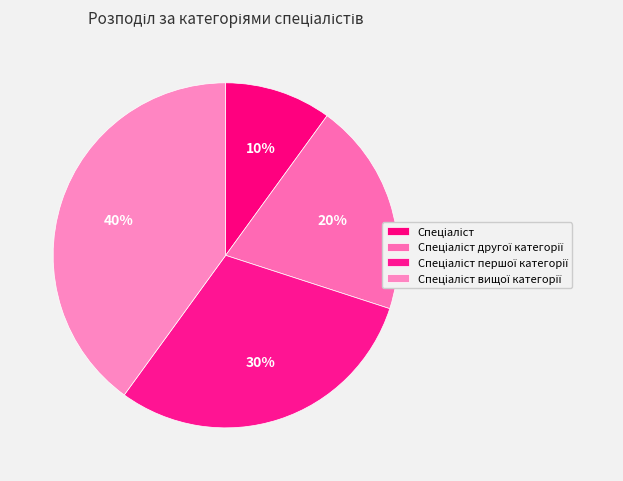

Is there any slice that represents more than half of the pie?

No